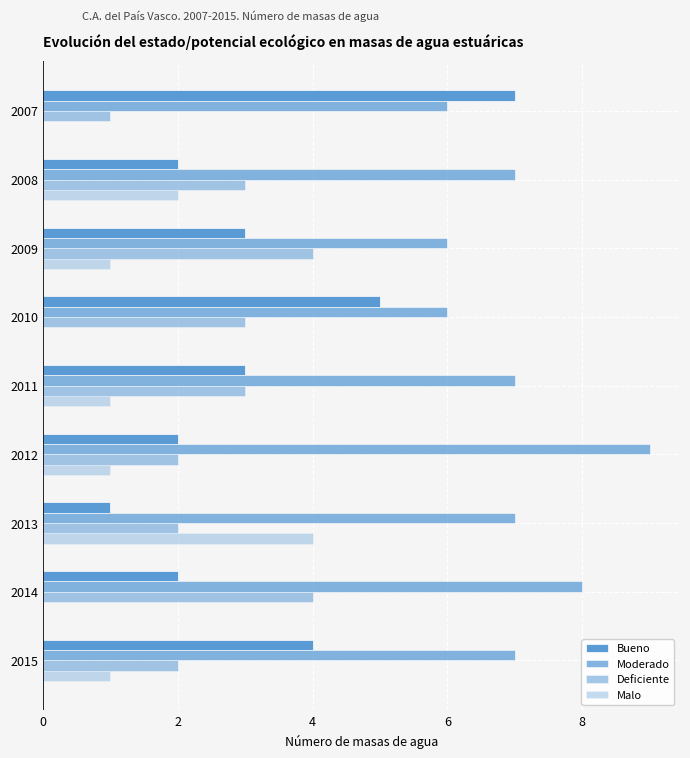

Rank the series by their maximum value, from highest to lowest.

Moderado, Bueno, Deficiente, Malo